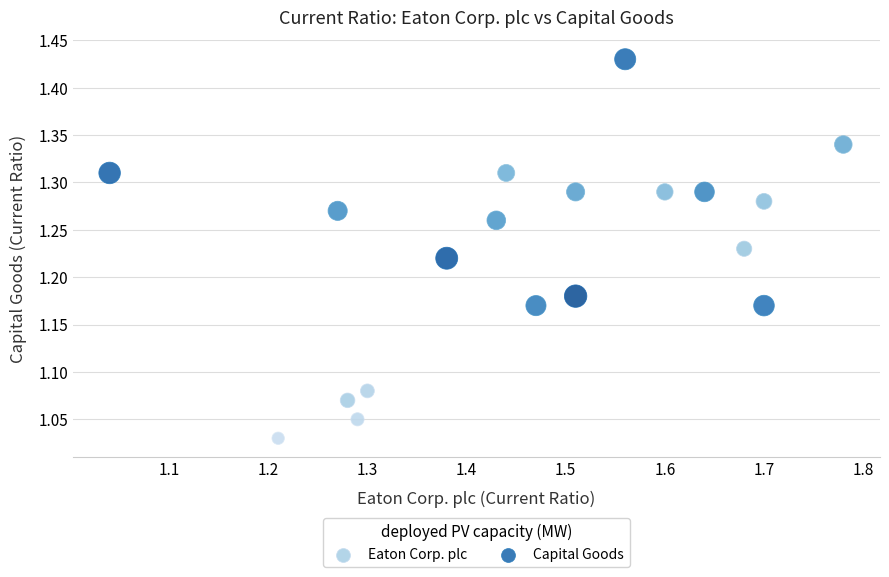

What is the range of Y values (max minus min)?

0.4